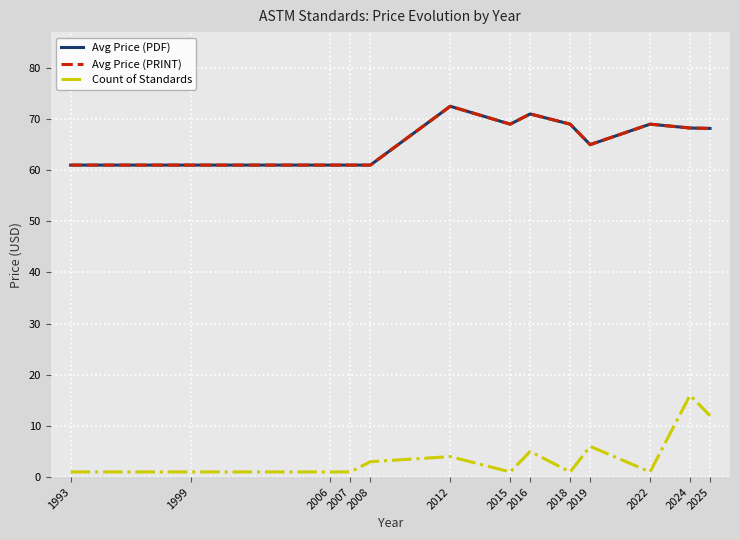

How many lines are shown in the chart?

3